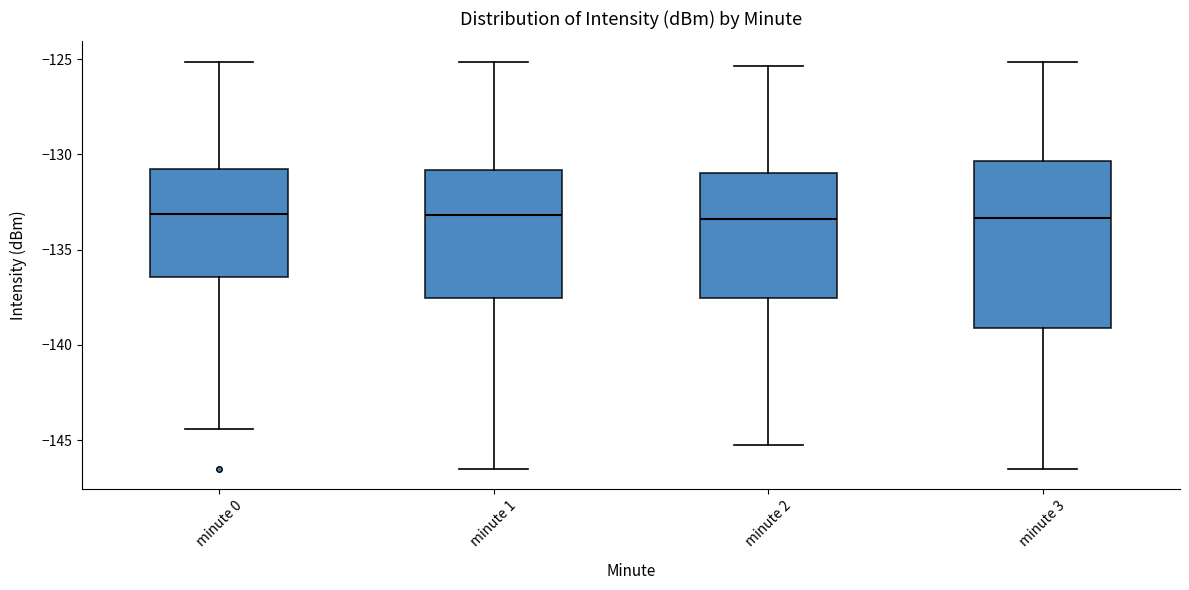

Reading left to right, transcribe this box plot: for each box, give where its median line is, the range the box spans, and where its two whiskers end, as read against the y-axis. The values are not printed on the chart, so give them approximately, as read against the axis.

minute 0: median -133.0, box -136.5 to -131.0, whiskers -144.5 to -125.0
minute 1: median -133.0, box -137.5 to -131.0, whiskers -146.5 to -125.0
minute 2: median -133.5, box -137.5 to -131.0, whiskers -145.5 to -125.5
minute 3: median -133.5, box -139.0 to -130.5, whiskers -146.5 to -125.0